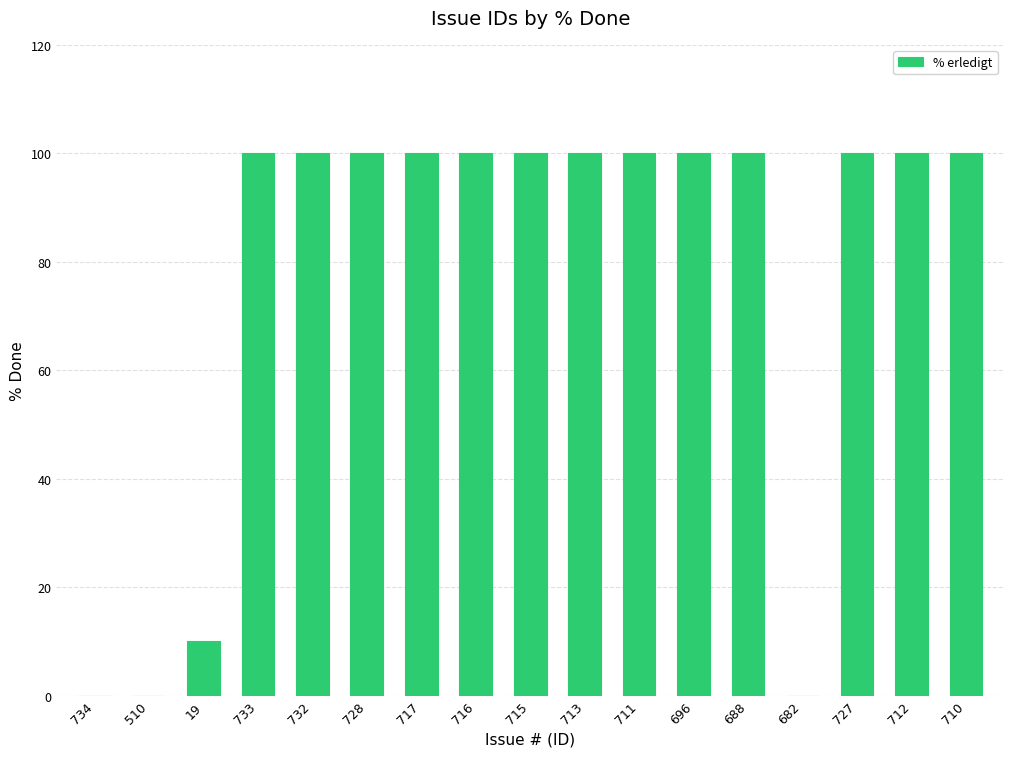

What is the sum of all values?

1310